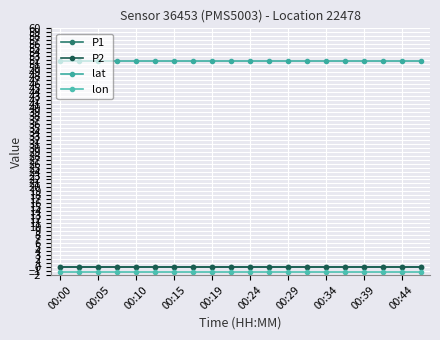

Does the chart display data point markers on the line(s)?

Yes